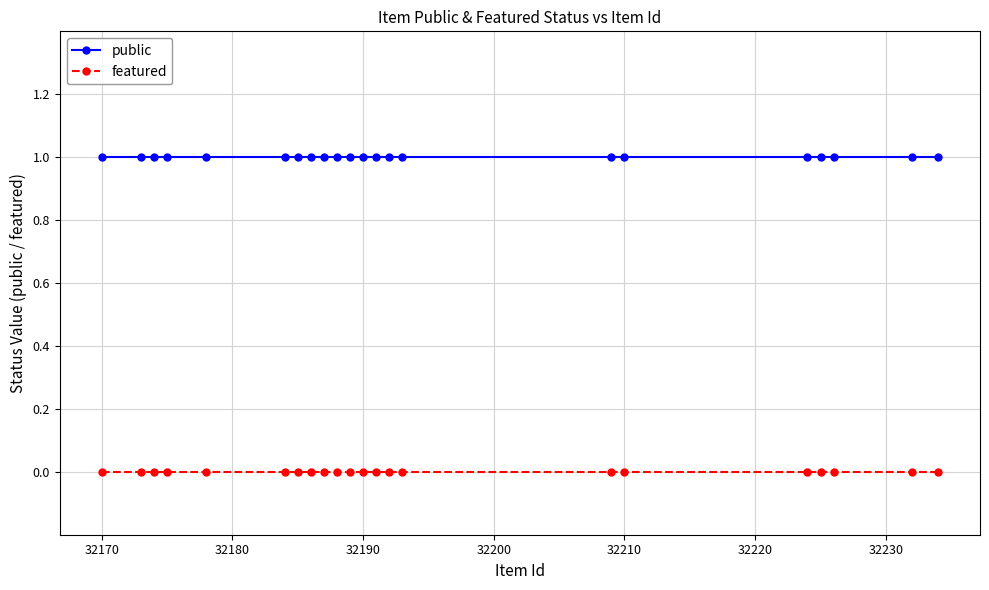

Rank the series by their maximum value, from highest to lowest.

public, featured